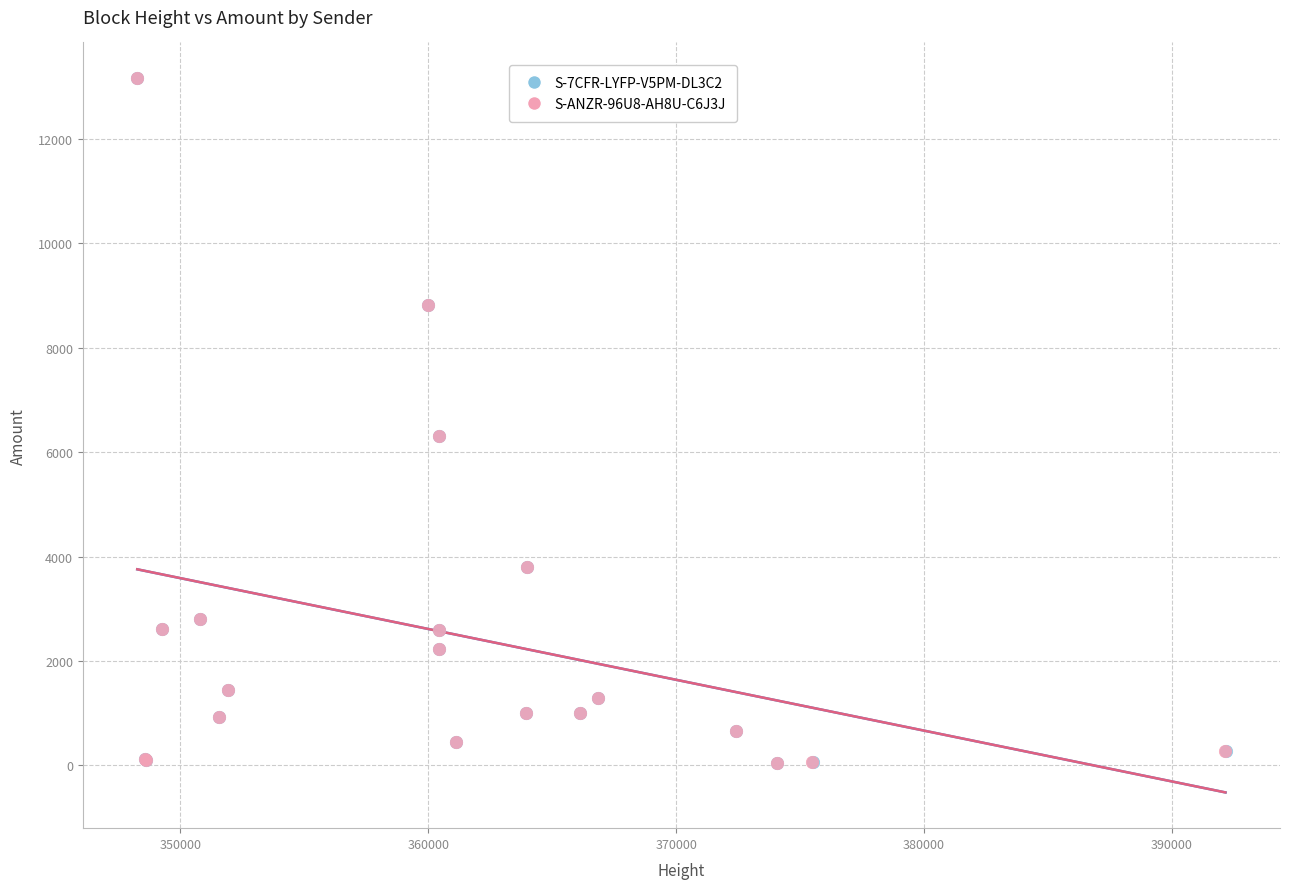

What are all the series names shown in the legend?

S-7CFR-LYFP-V5PM-DL3C2, S-ANZR-96U8-AH8U-C6J3J